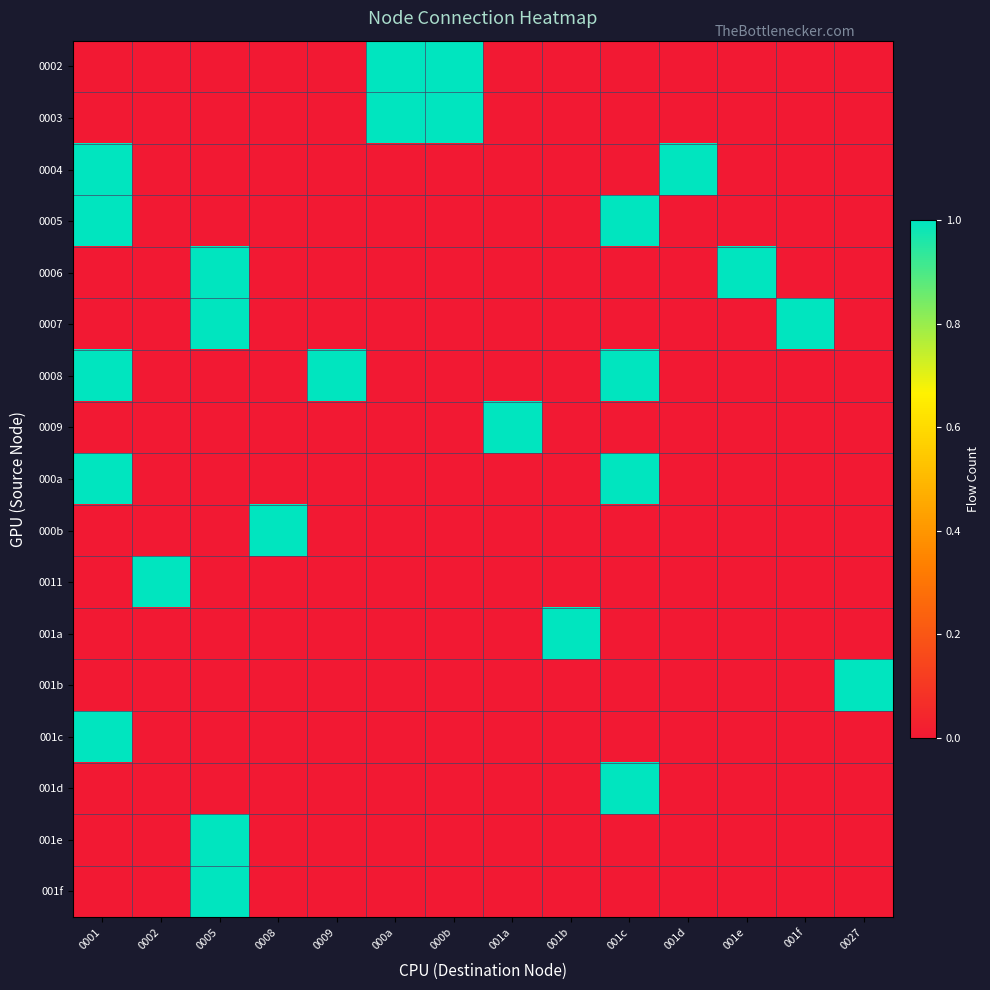

Which label corresponds to the smallest value in the chart?

0001